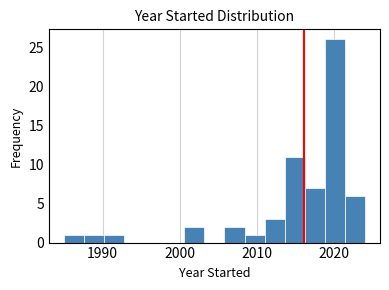

Around what value on the x-axis is the tallest bar? Give the approximate position of its centre, as read against the axis.

2020